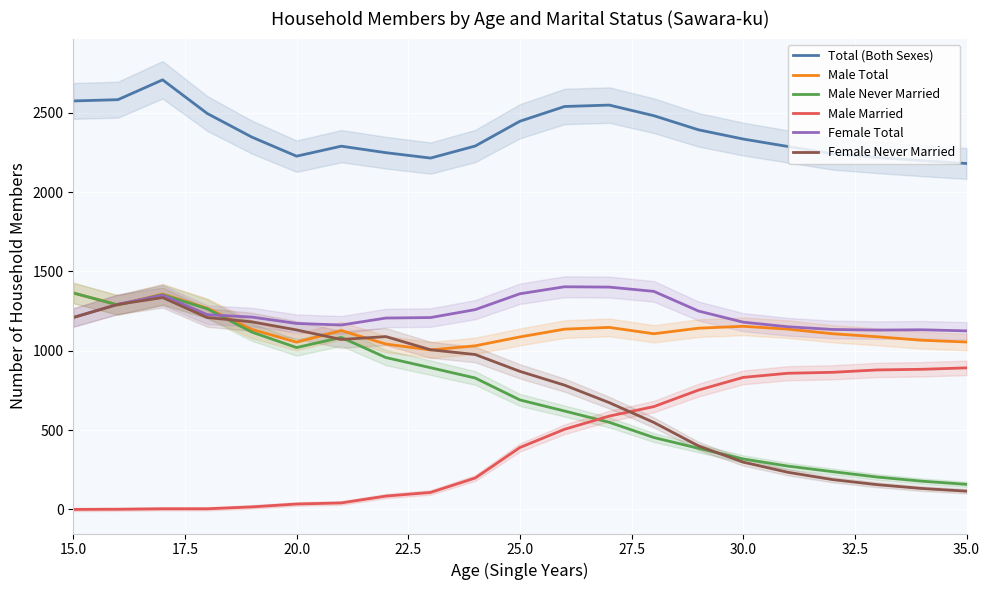

What is the highest value of the Total (Both Sexes) series?

2707